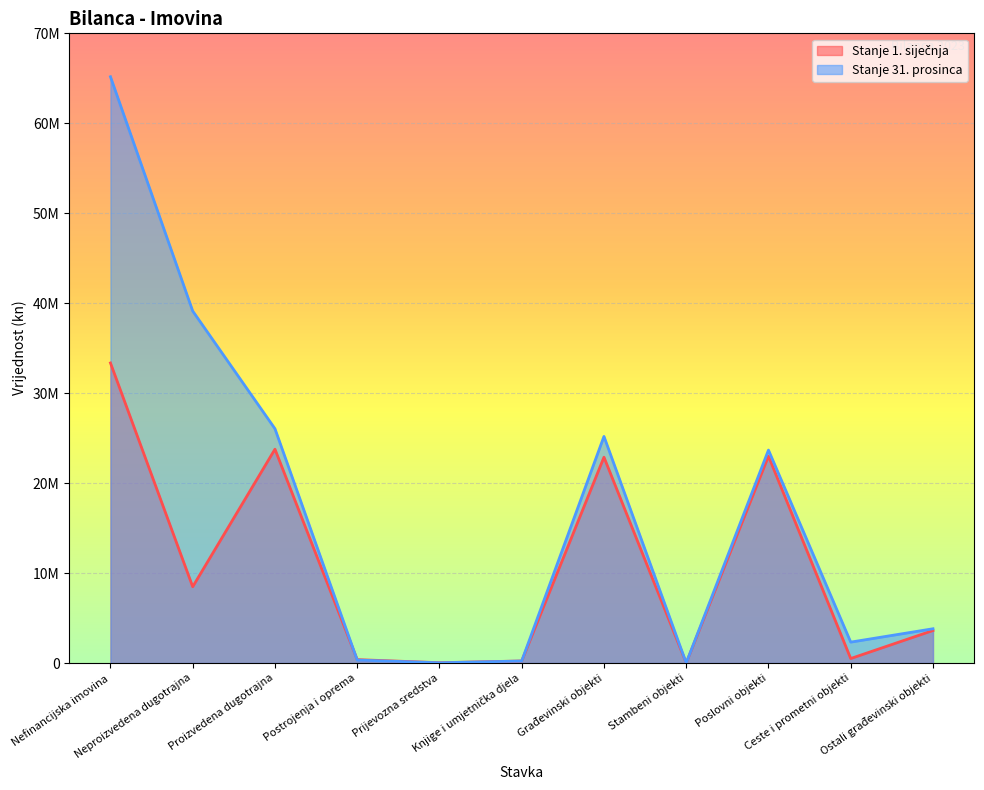

Reading left to right, what are all the values shown in this chart?

Stanje 1. siječnja: 33356346.9	8479848.4	23768976.1	376769.3	36720.5	227455.0	22880539.6	4779.4	22991961.5	498500.6	3614278.5
Stanje 31. prosinca: 65173149.6	39128778.7	26044370.9	328951.3	25427.4	222705.2	25191082.8	4779.4	23673169.2	2322945.8	3808785.9